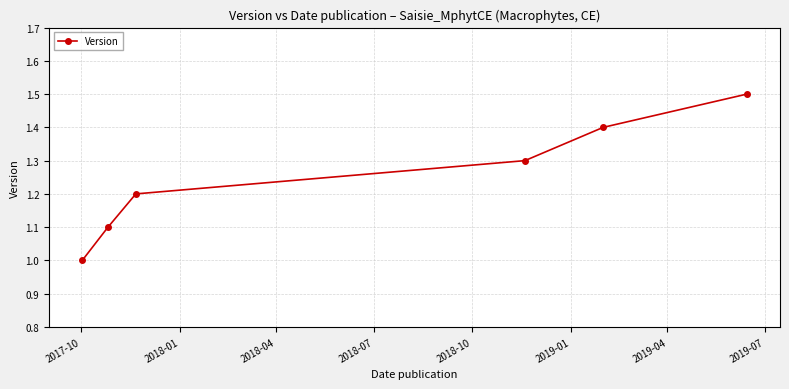

What is the value of the 5th point from the left?

1.4